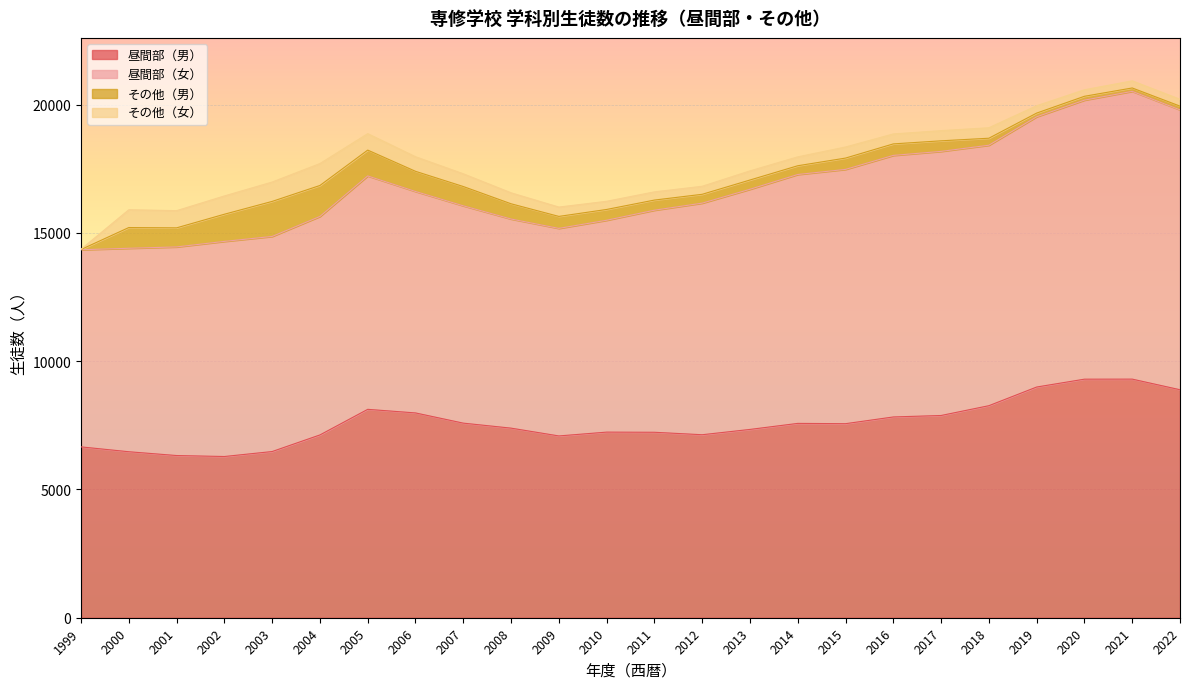

What is the total value across all series at 2007?

17306